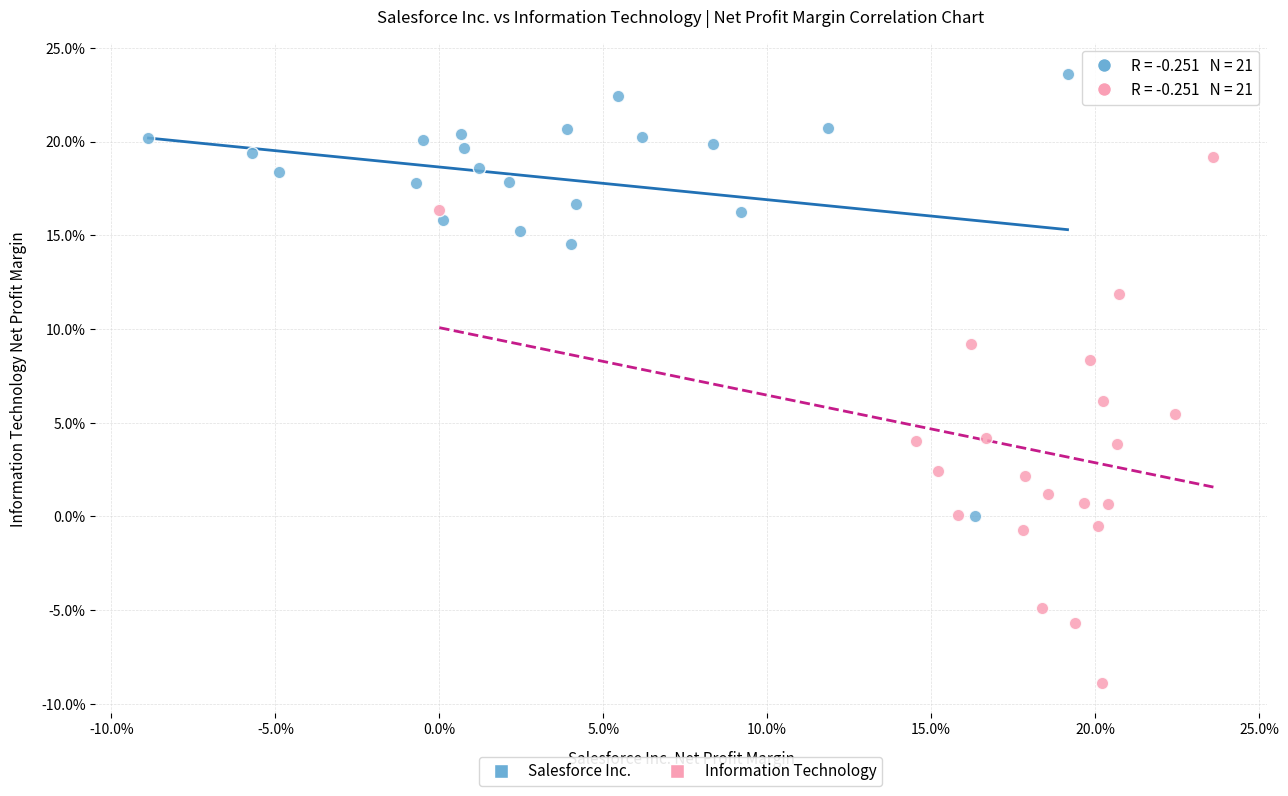

Which series has the widest spread of Y values?

Information Technology